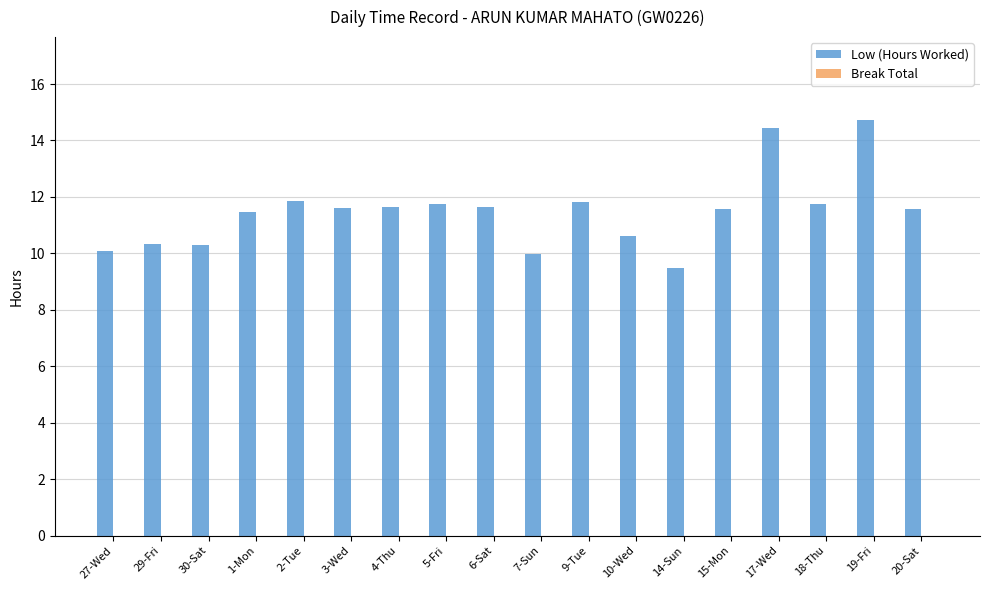

How many bars are there in total?

18